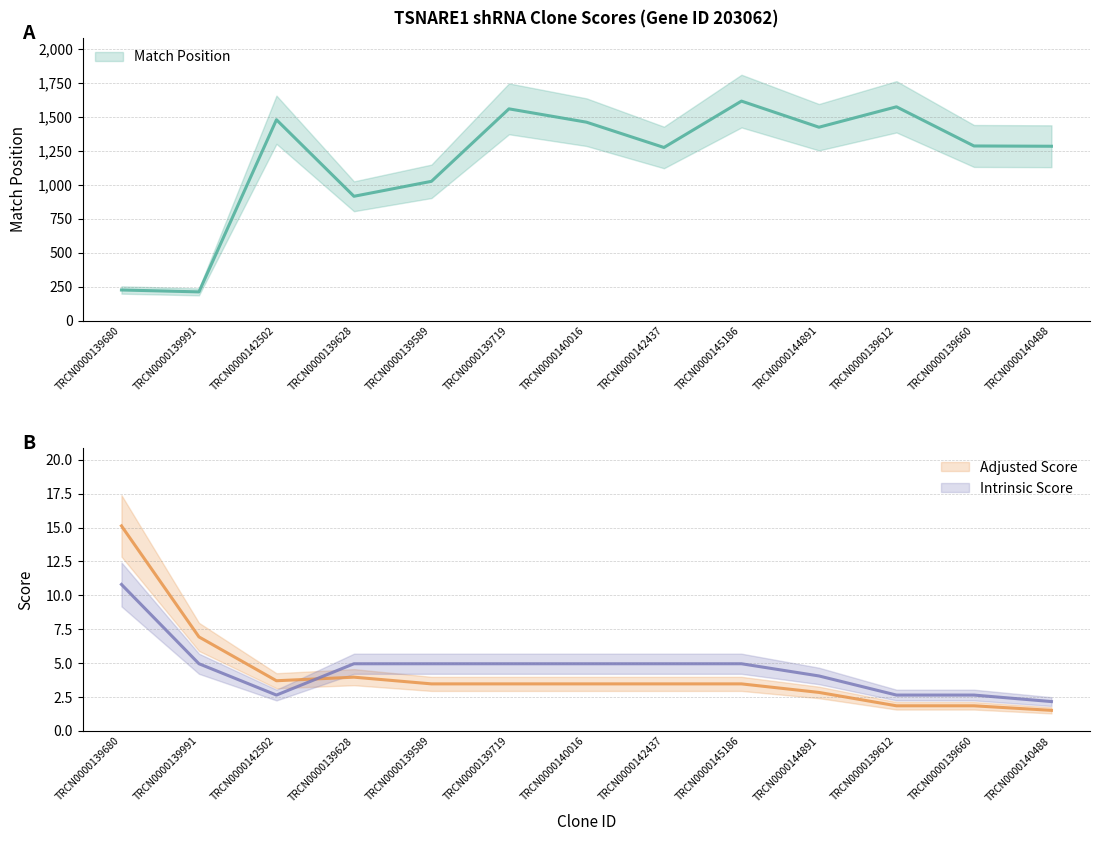

At which category does Adjusted Score reach its first local peak?

TRCN0000139628